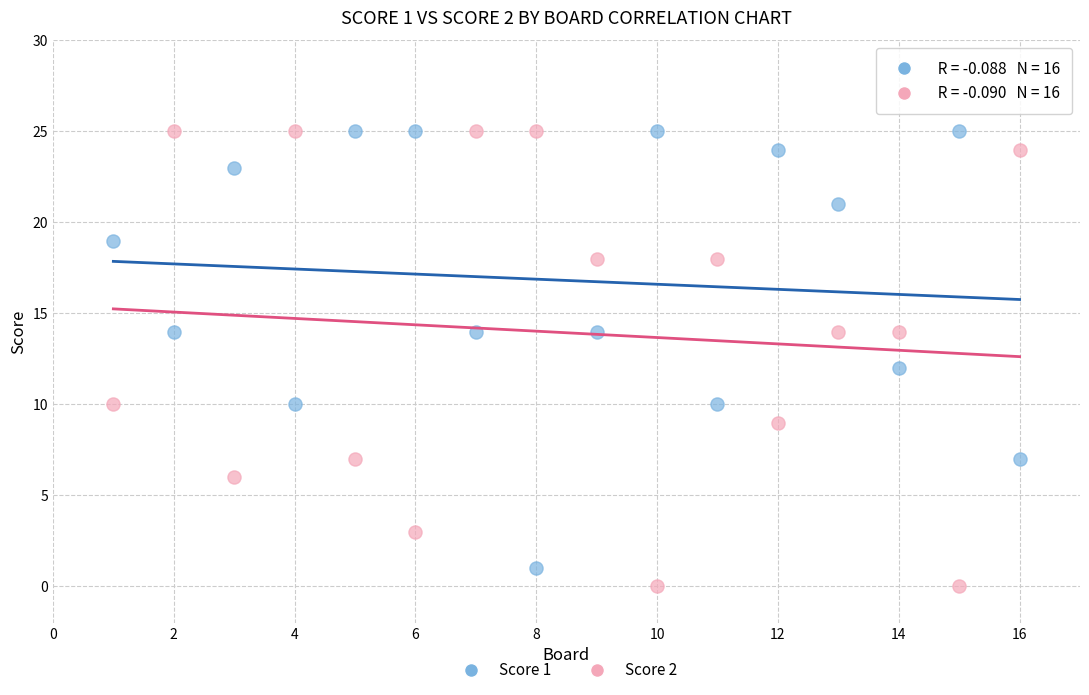

Which series reaches the minimum Y coordinate?

Score 2